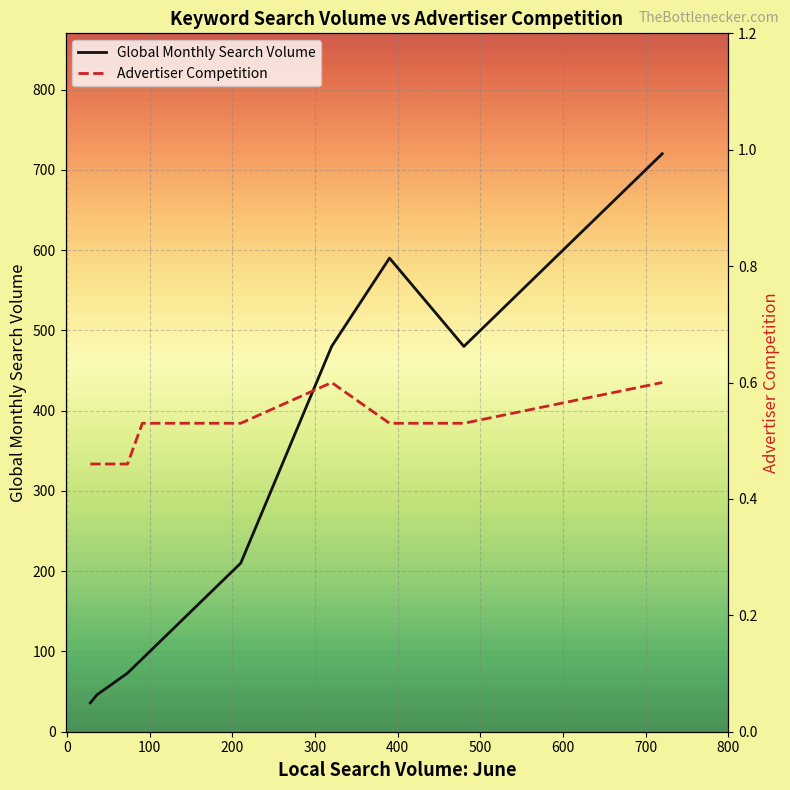

What is the difference between the maximum and minimum values in the Global Monthly Search Volume series?

684.0